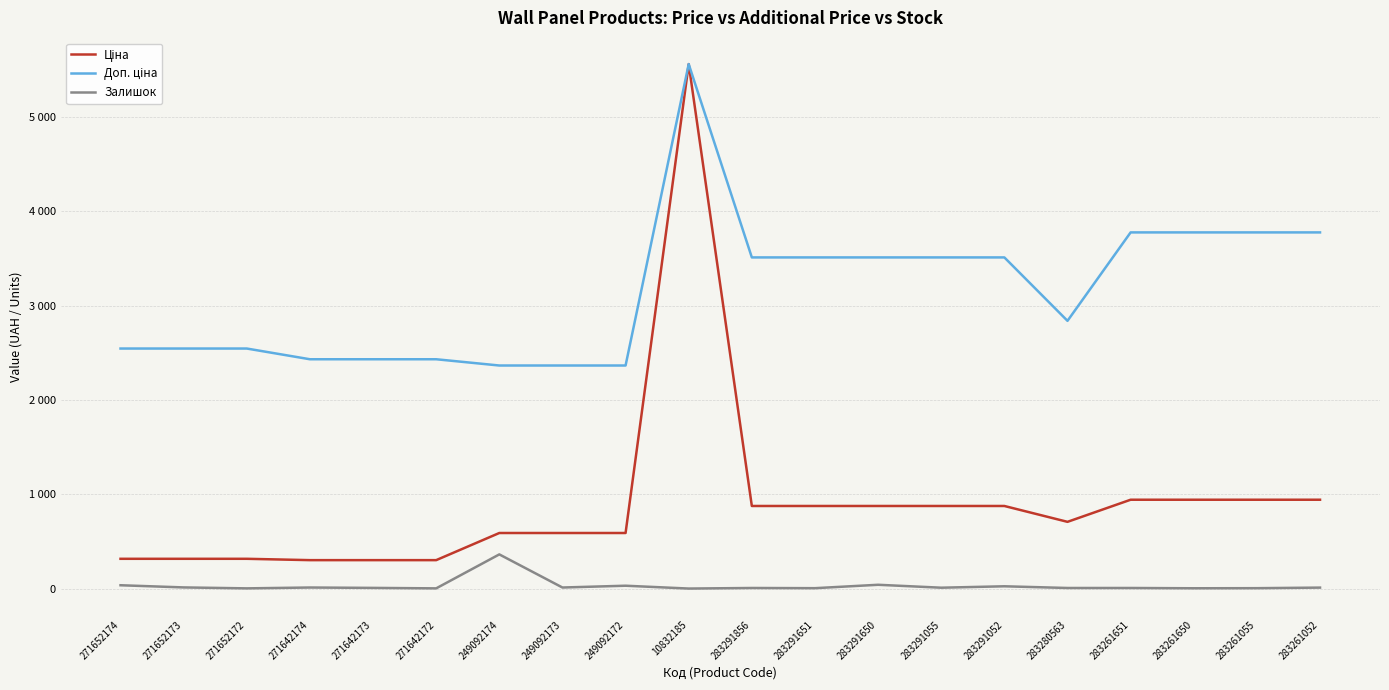

Does the chart display data point markers on the line(s)?

No